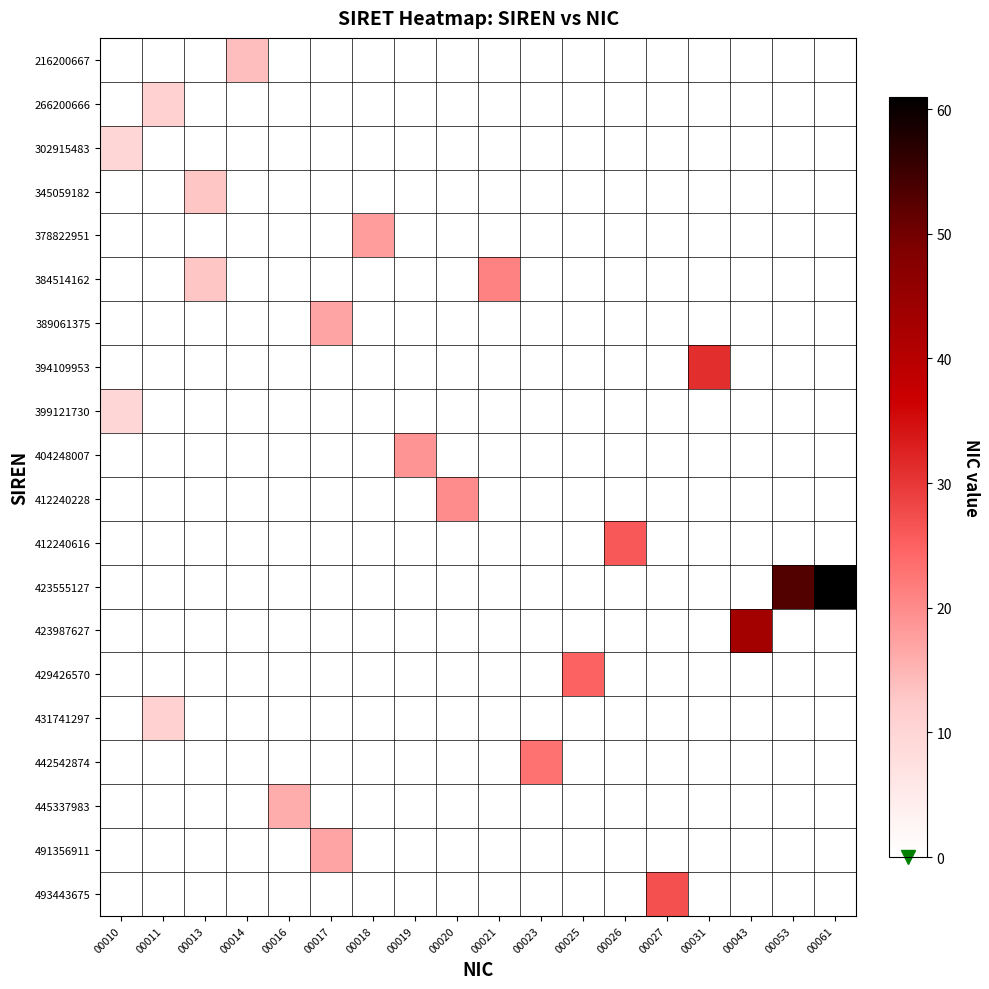

What is the maximum value shown in the chart?

61